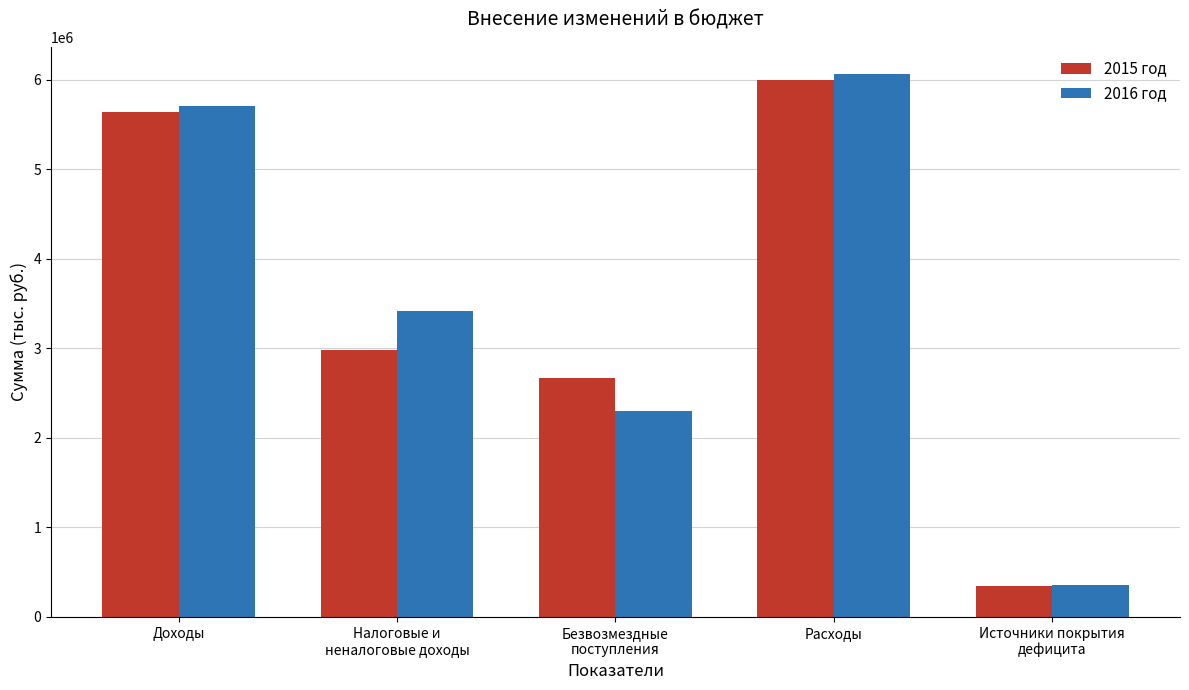

Which category has the highest value in the 2015 год series?

Расходы